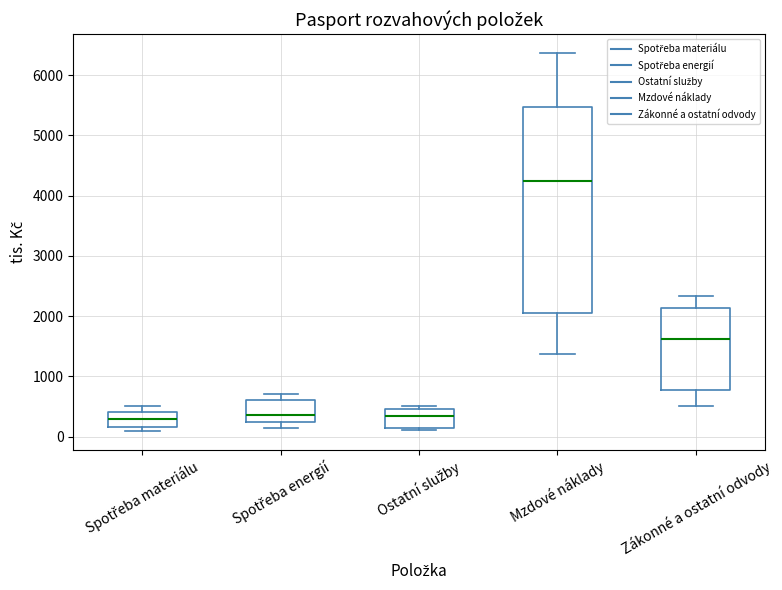

Reading left to right, read every box against the y-axis: the position of its median line, the range the box covers, and the ends of its whiskers. The values are not printed on the chart, so give them approximately, as read against the axis.

Spotřeba materiálu: median 300, box 200 to 400, whiskers 100 to 500
Spotřeba energií: median 400, box 200 to 600, whiskers 100 to 700
Ostatní služby: median 300, box 100 to 500, whiskers 100 (just below the box's lower edge) to 500 (just above the box's upper edge)
Mzdové náklady: median 4200, box 2000 to 5500, whiskers 1400 to 6400
Zákonné a ostatní odvody: median 1600, box 800 to 2100, whiskers 500 to 2300